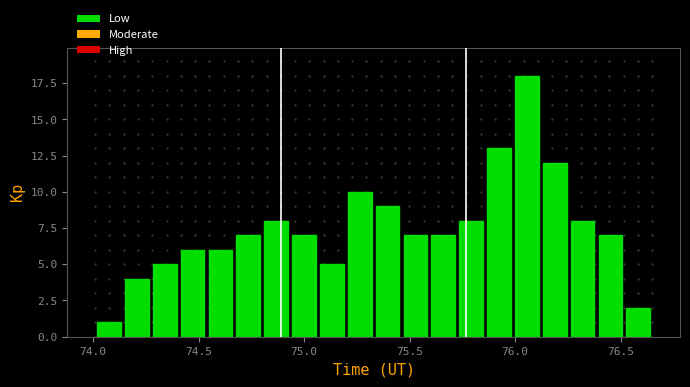

Read against the x-axis, roughly where is the centre of the tallest bar?

76.05